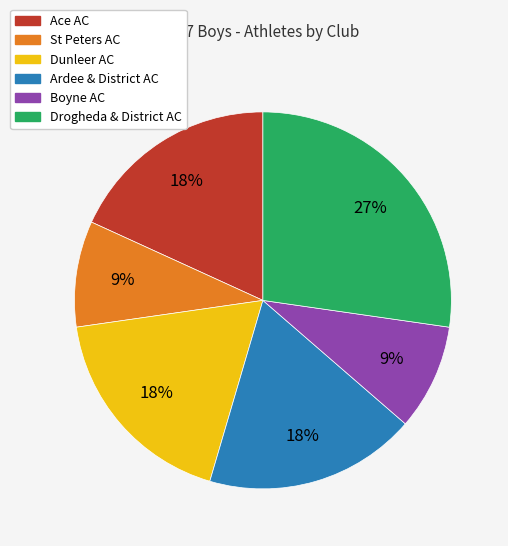

Is there any slice that represents more than half of the pie?

No